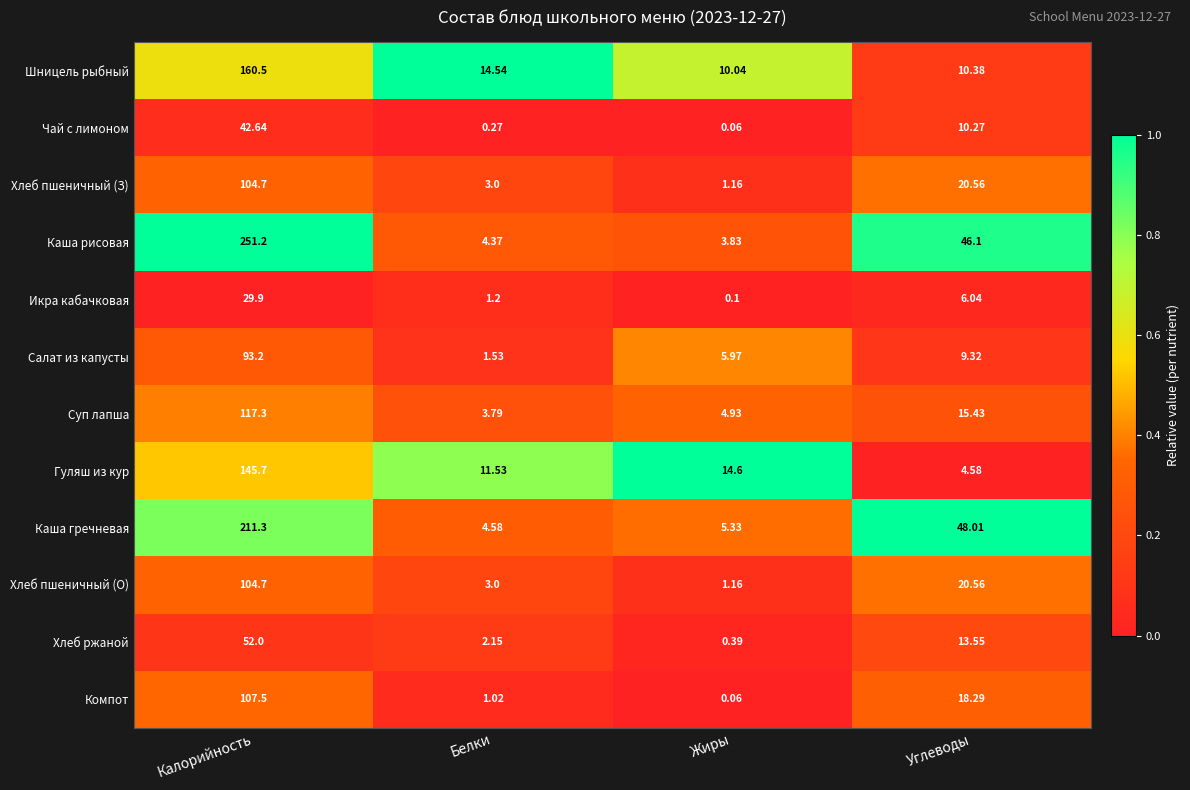

Which series has the largest total across all categories?

Каша рисовая